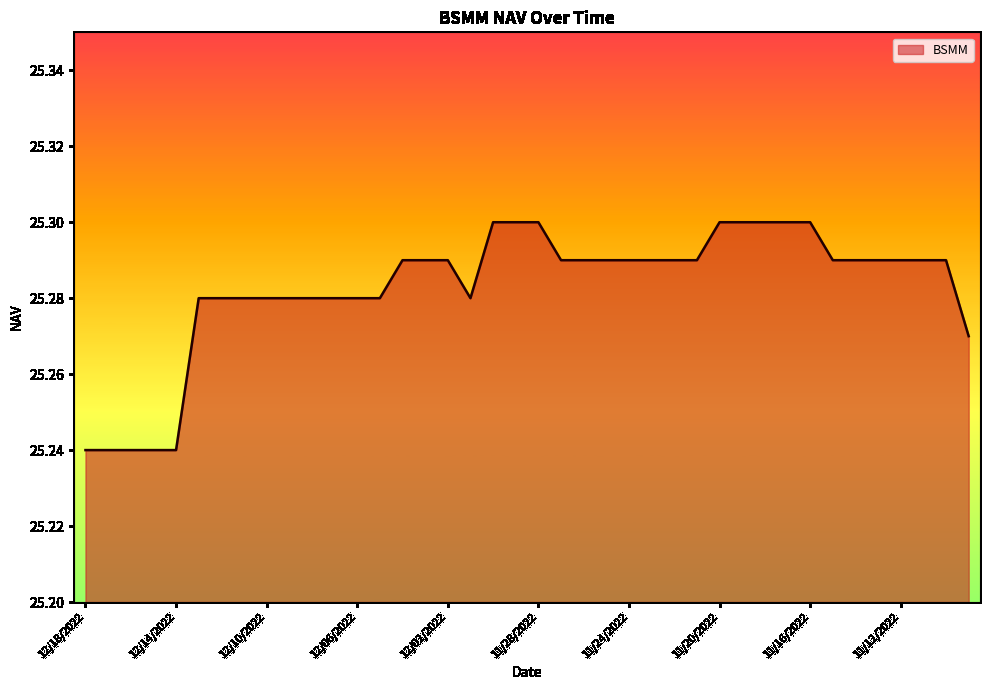

How many lines are shown in the chart?

1